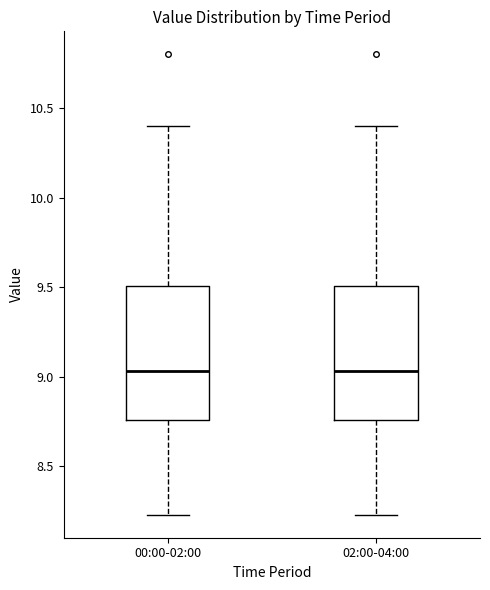

Reading left to right, transcribe this box plot: for each box, give where its median line is, the range the box spans, and where its two whiskers end, as read against the y-axis. The values are not printed on the chart, so give them approximately, as read against the axis.

00:00-02:00: median 9.05, box 8.75 to 9.50, whiskers 8.25 to 10.40
02:00-04:00: median 9.05, box 8.75 to 9.50, whiskers 8.25 to 10.40